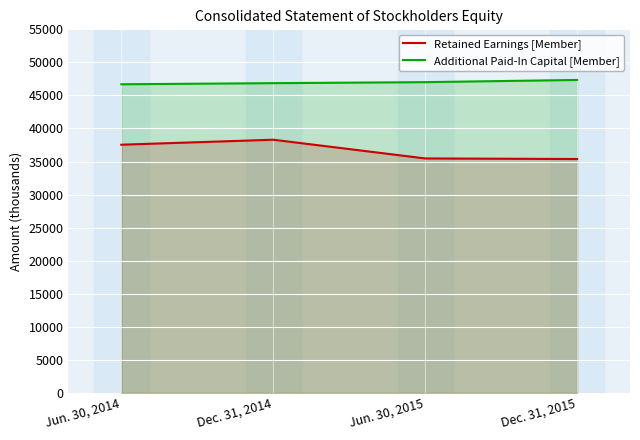

Between Dec. 31, 2014 and Jun. 30, 2015, which is larger?

Dec. 31, 2014